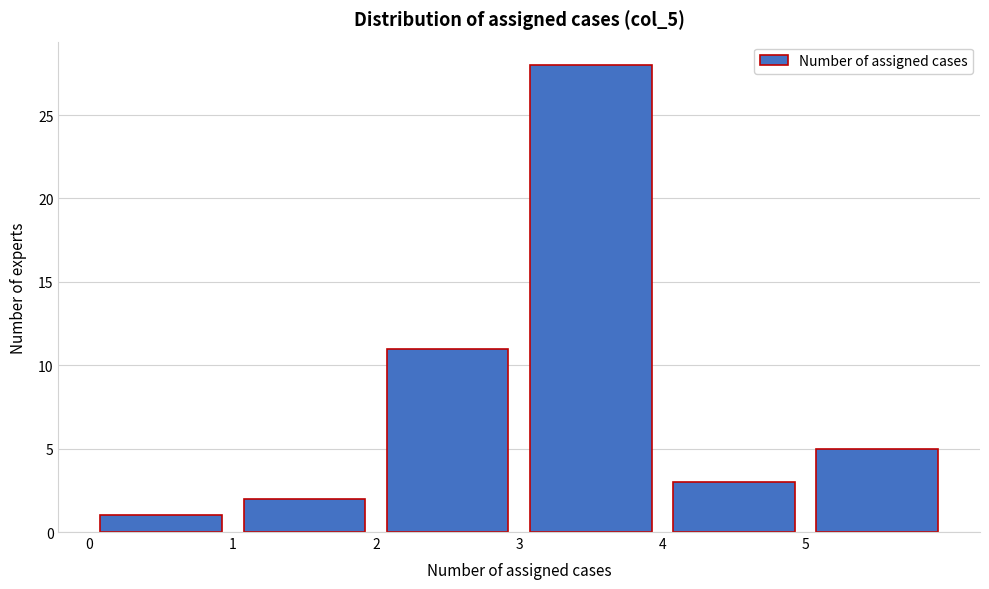

Reading left to right, transcribe this chart: for each bar, give the range it covers on the x-axis and its height. The values are not printed on the chart, so give them approximately, as read against the axis.

0 to 1: 1
1 to 2: 2
2 to 3: 11
3 to 4: 28
4 to 5: 3
5 to 6: 5